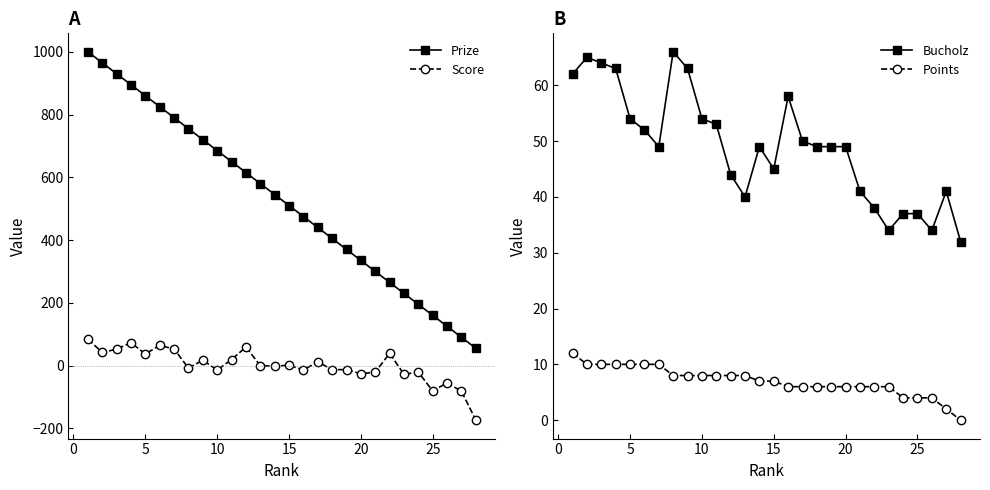

True or false: Score and Prize cross at least once.

False